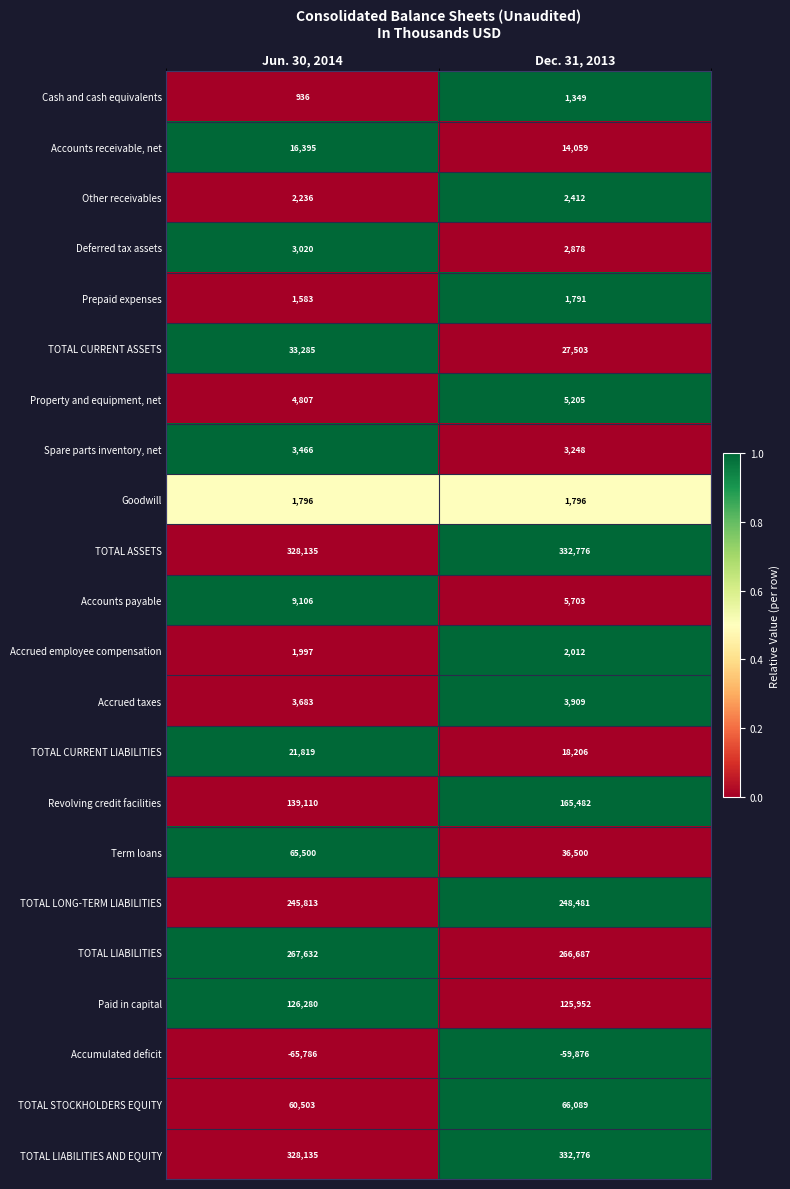

How many data points does each series have?

2